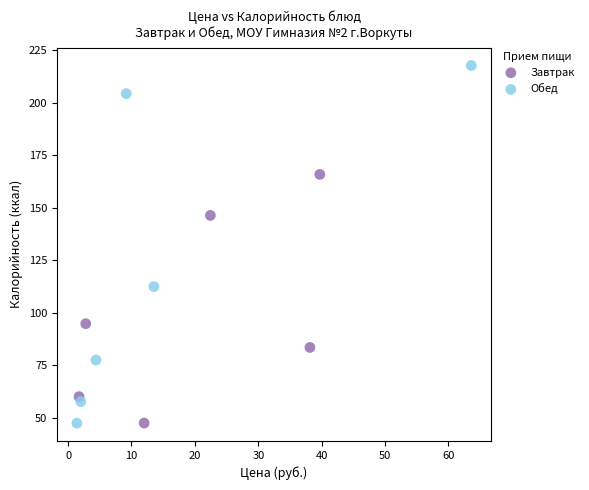

Which series contains the highest Y value?

Обед